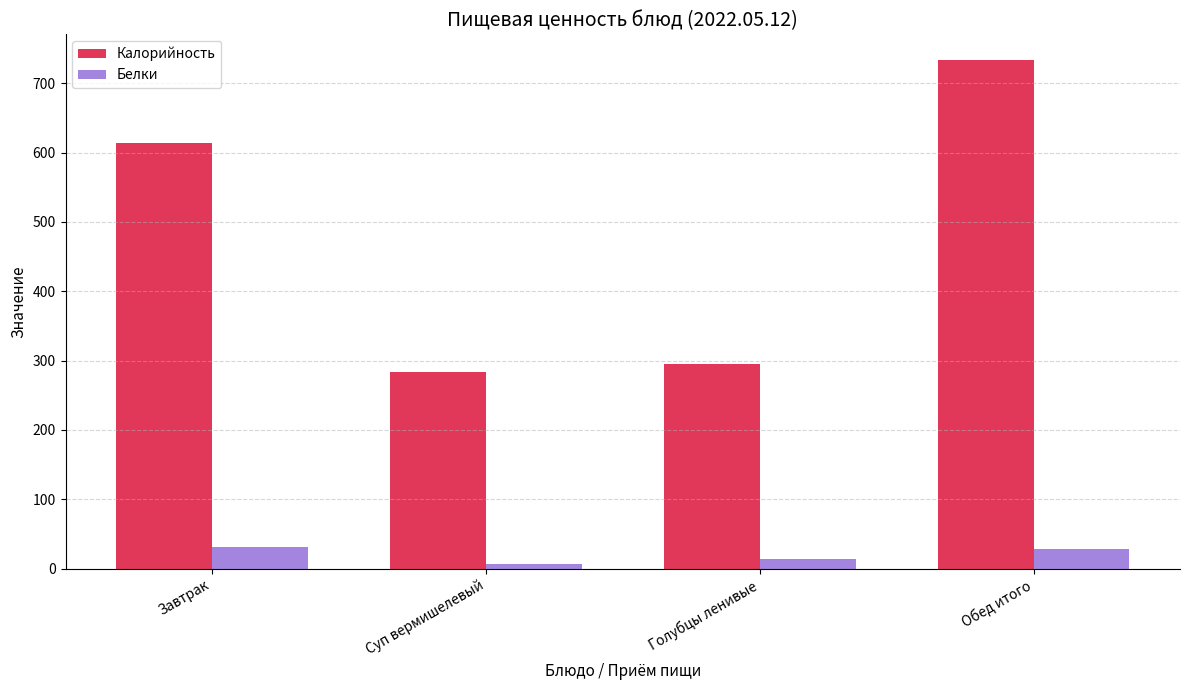

Reading left to right, extract all data points from this chart.

Калорийность: Завтрак=613.2	Суп вермишелевый=283.1	Голубцы ленивые=294.8	Обед итого=733.8
Белки: Завтрак=31.7	Суп вермишелевый=7.3	Голубцы ленивые=14.0	Обед итого=27.7